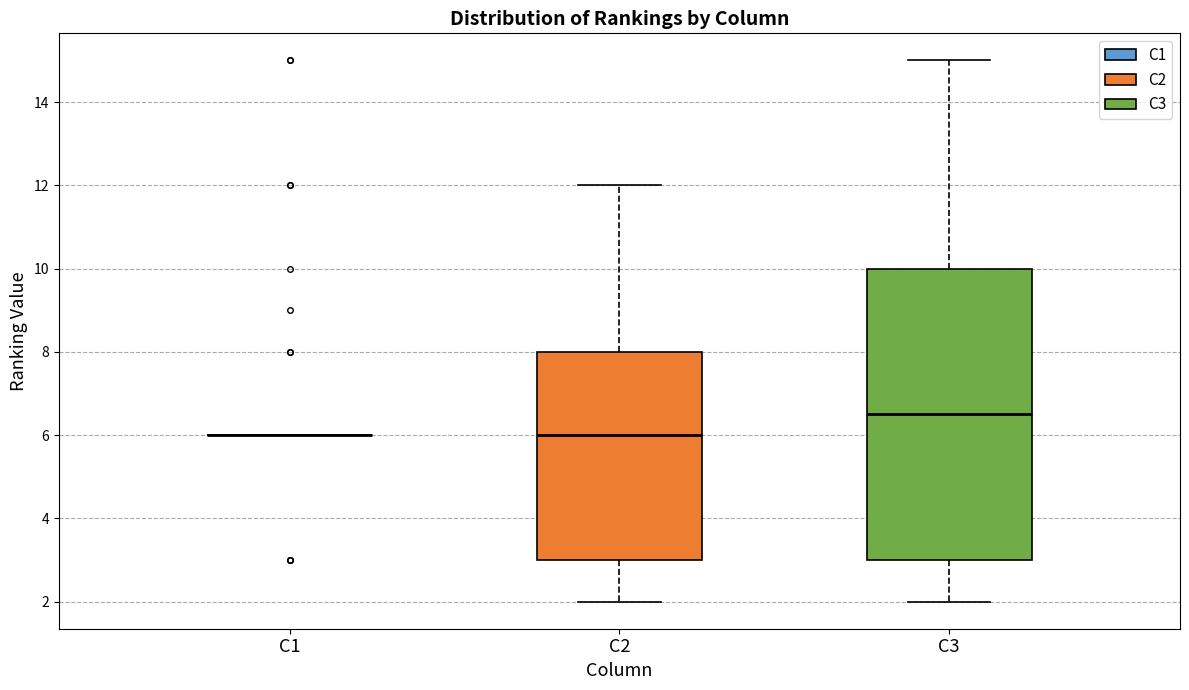

Comparing the boxes themselves (not the whiskers), which one is the tallest?

C3